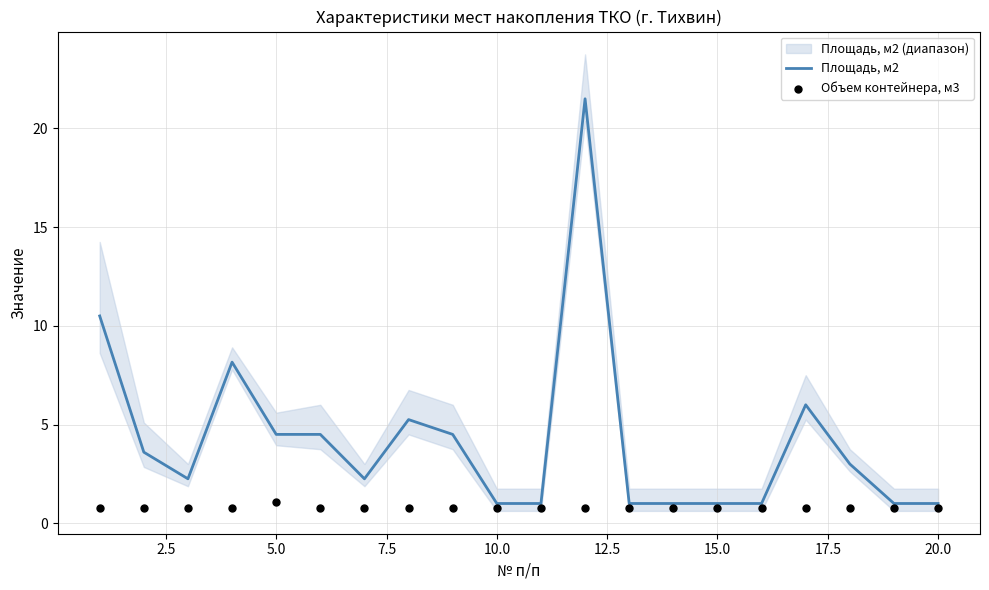

Which series has the largest total across all categories?

Площадь, м2